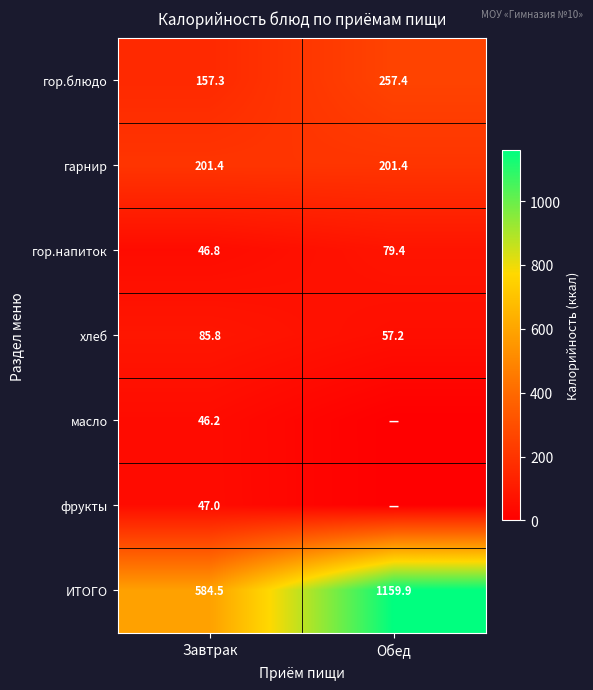

True or false: хлеб has a value of 57.2 at Обед.

True